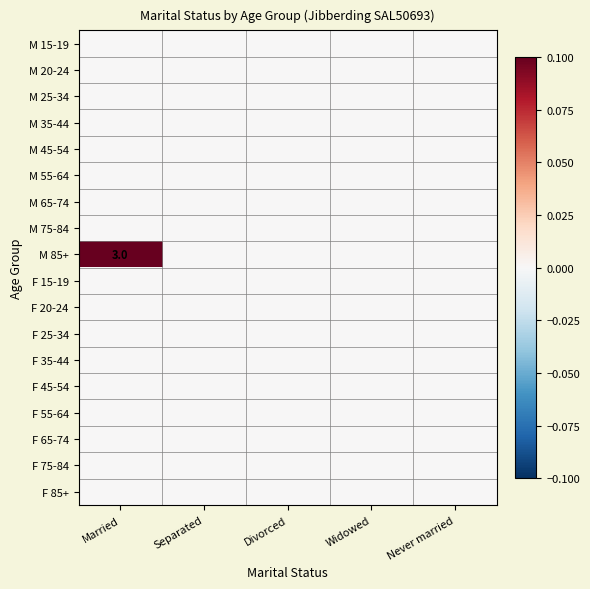

Is it true that M 85+ equals 4 at Married?

False